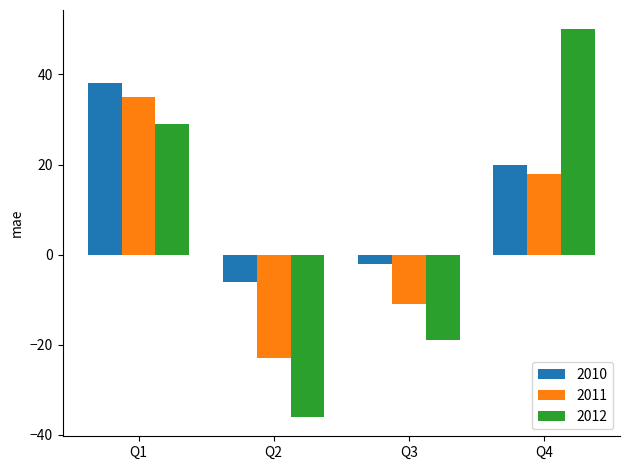

What is the maximum value shown in the chart?

50